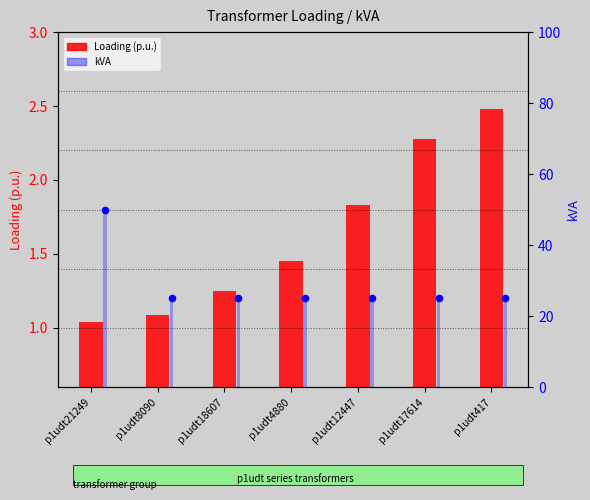

At which category is the sum across all series the highest?

p1udt21249